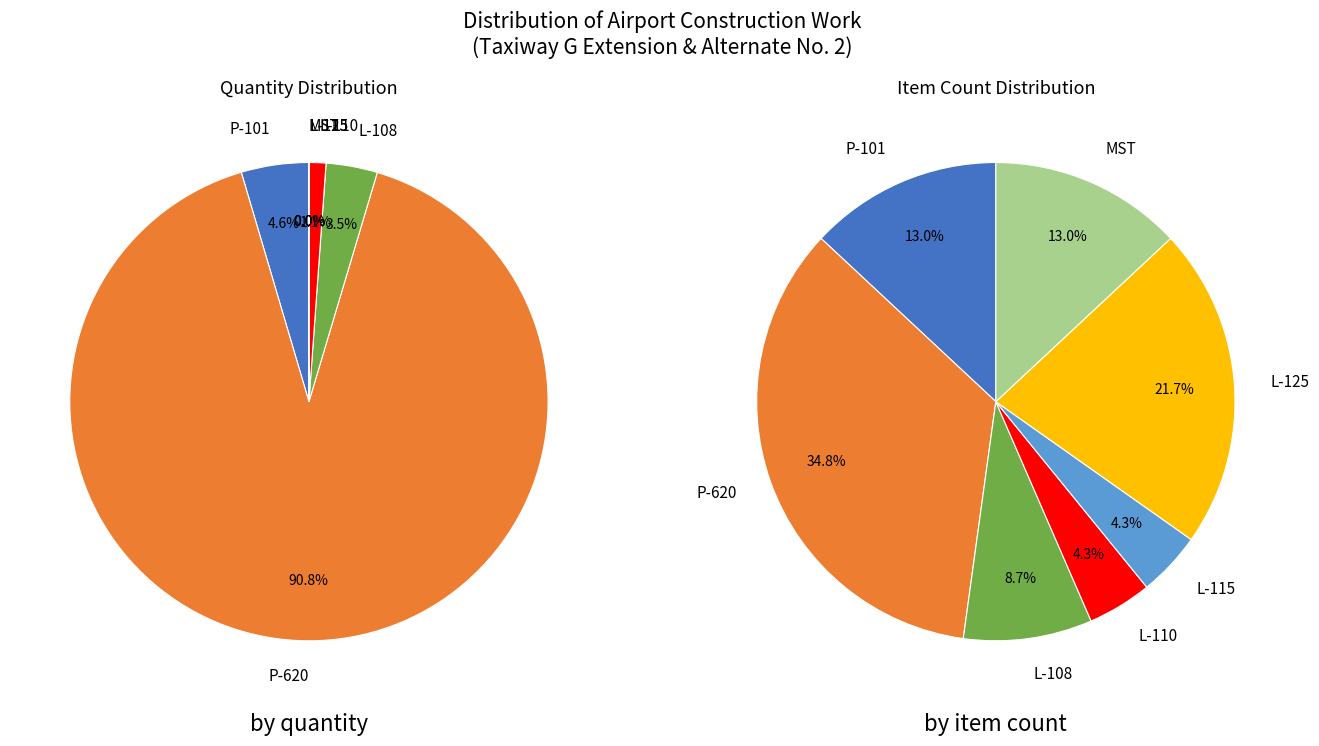

Which category has the biggest portion of the pie?

P-620